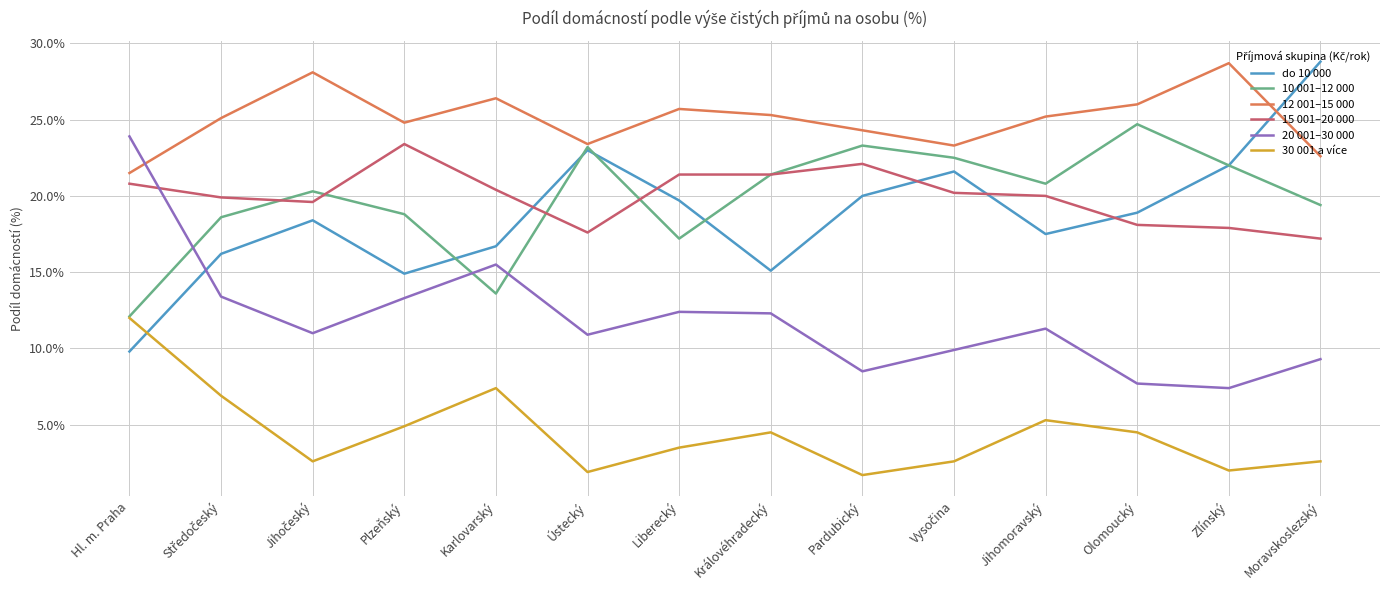

What position from the left is Plzeňský?

4